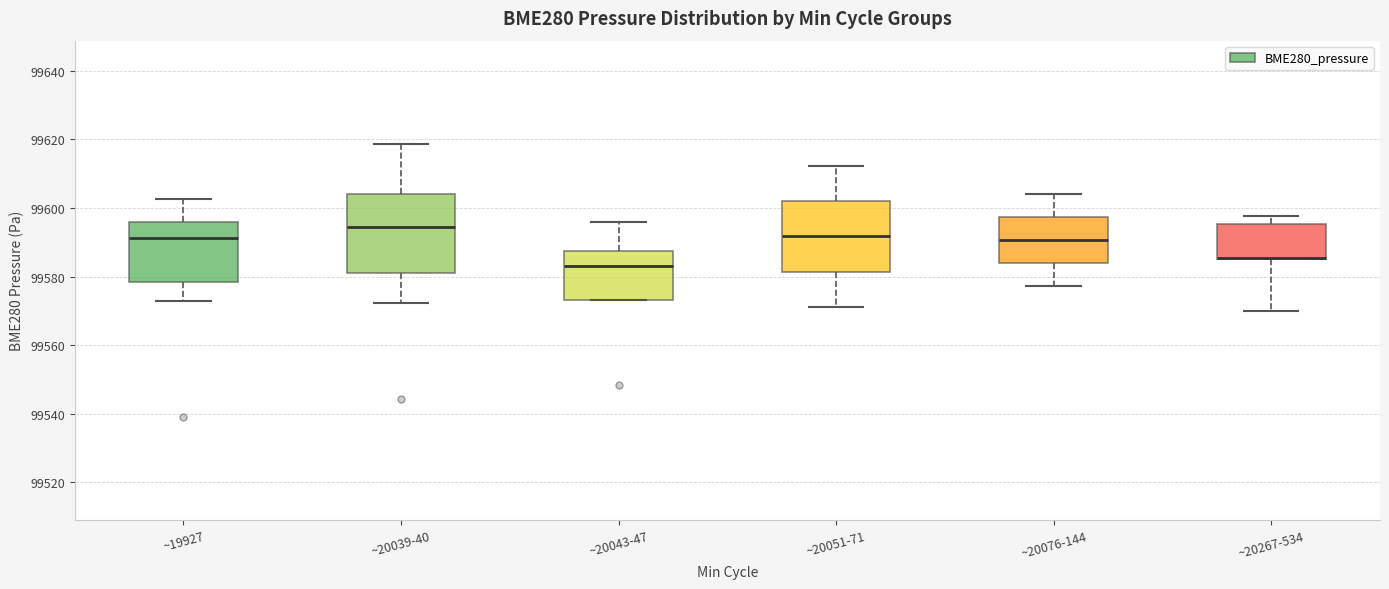

Which box is the tallest, from its lower edge to its upper edge?

~20039-40